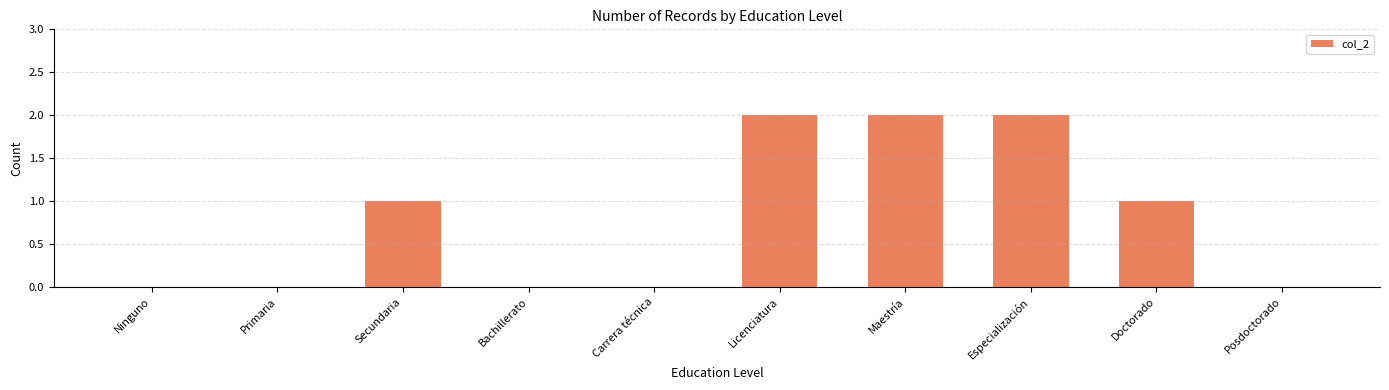

Reading right to left, what are all the values shown in this chart?

0	1	2	2	2	0	0	1	0	0